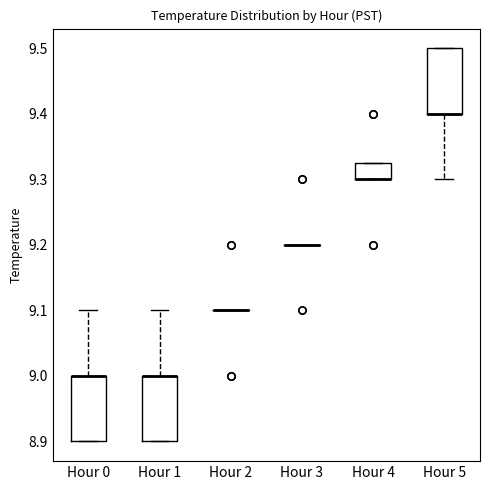

Reading left to right, read every box against the y-axis: the position of its median line, the range the box covers, and the ends of its whiskers. The values are not printed on the chart, so give them approximately, as read against the axis.

Hour 0: median 9.00 (drawn on the box's upper edge), box 8.90 to 9.00, whiskers 8.90 to 9.10
Hour 1: median 9.00 (drawn on the box's upper edge), box 8.90 to 9.00, whiskers 8.90 to 9.10
Hour 2: box collapsed to a line at 9.10, whiskers 9.10 to 9.10
Hour 3: box collapsed to a line at 9.20, whiskers 9.20 to 9.20
Hour 4: median 9.30 (drawn on the box's lower edge), box 9.30 to 9.33, whiskers 9.30 to 9.33
Hour 5: median 9.40 (drawn on the box's lower edge), box 9.40 to 9.50, whiskers 9.30 to 9.50